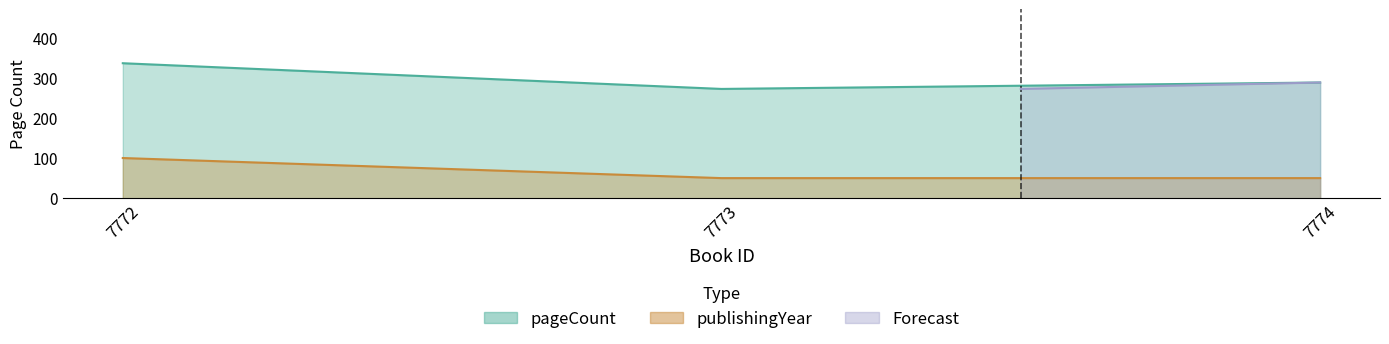

What is the difference between the maximum and minimum values in the publishingYear series?

50